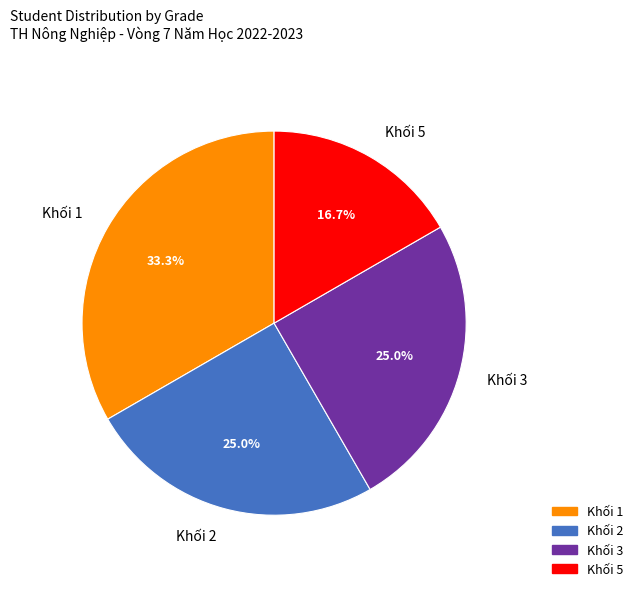

Does any single category account for the majority?

No